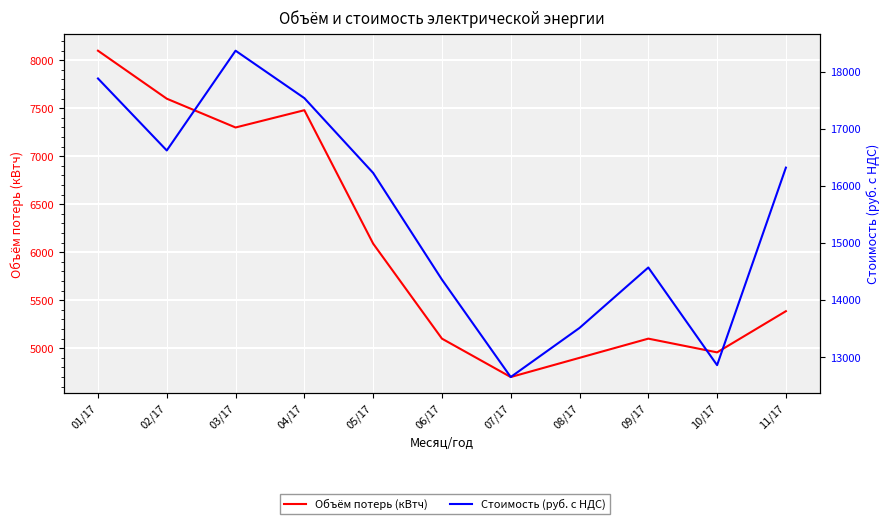

How many lines are shown in the chart?

2